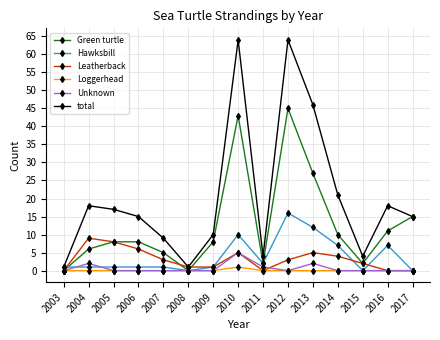

At how many categories does at least one series exceed 34?

3